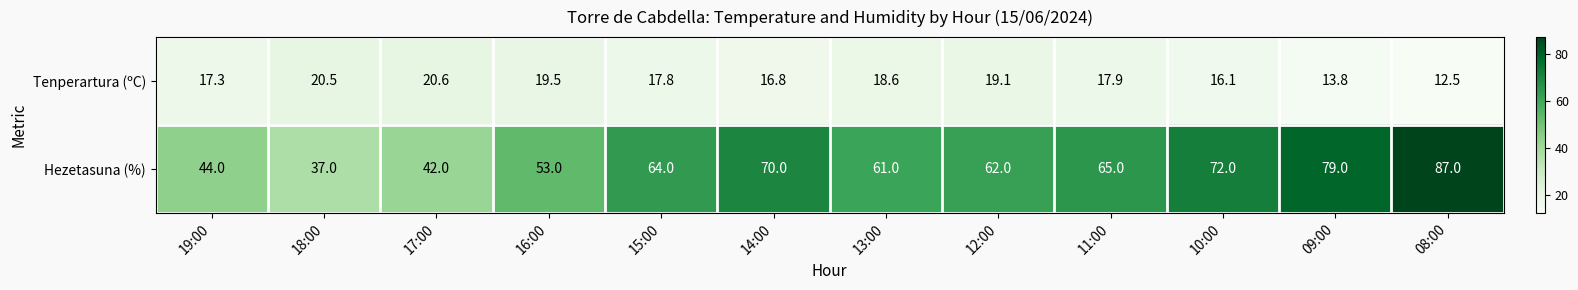

Which series has the largest total across all categories?

Hezetasuna (%)